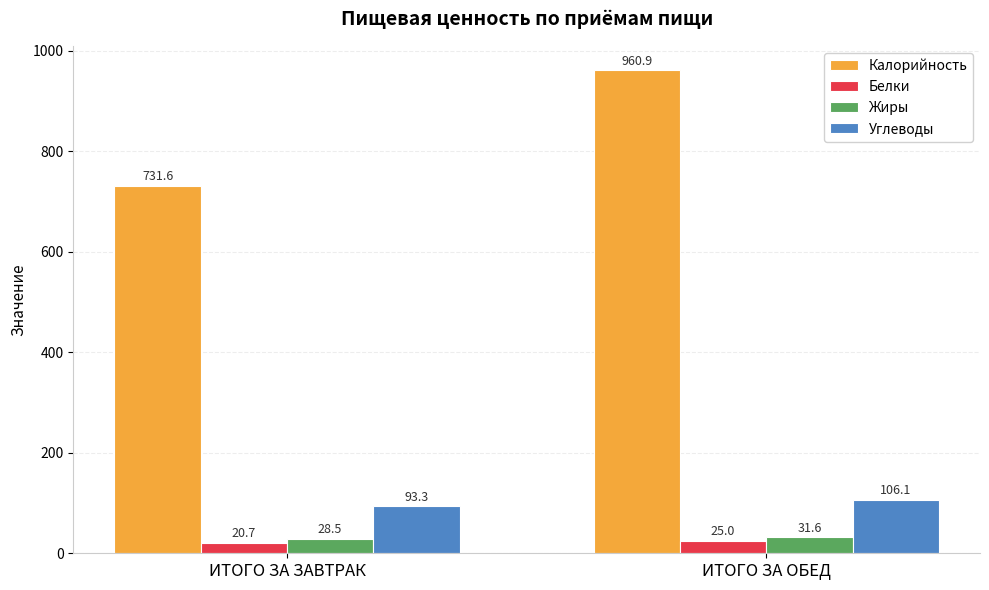

Which label corresponds to the smallest value in the chart?

ИТОГО ЗА ЗАВТРАК